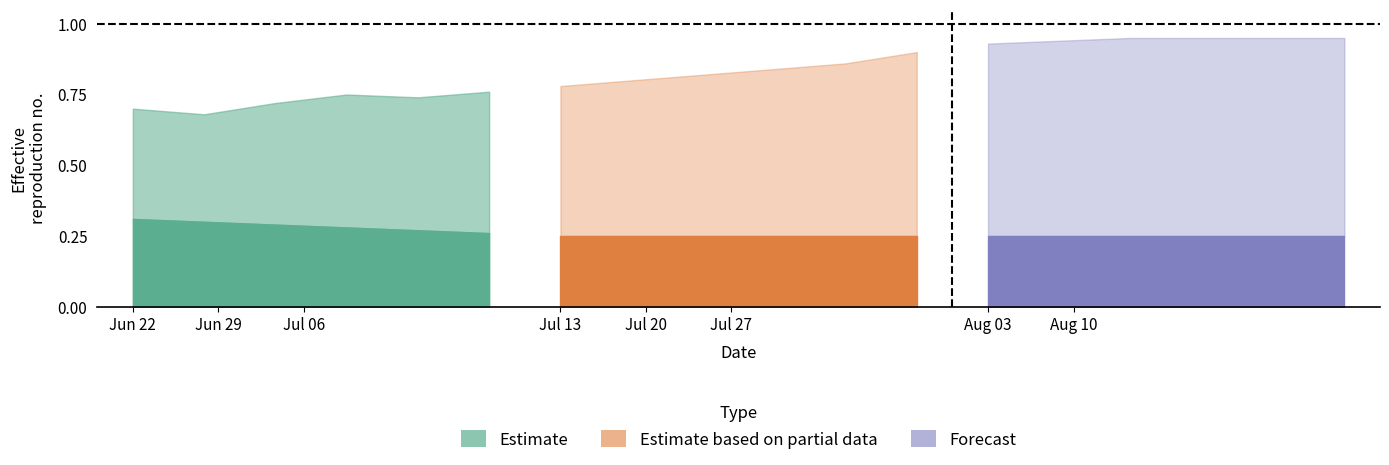

At which label does Estimate_partial_upper reach its peak?

5